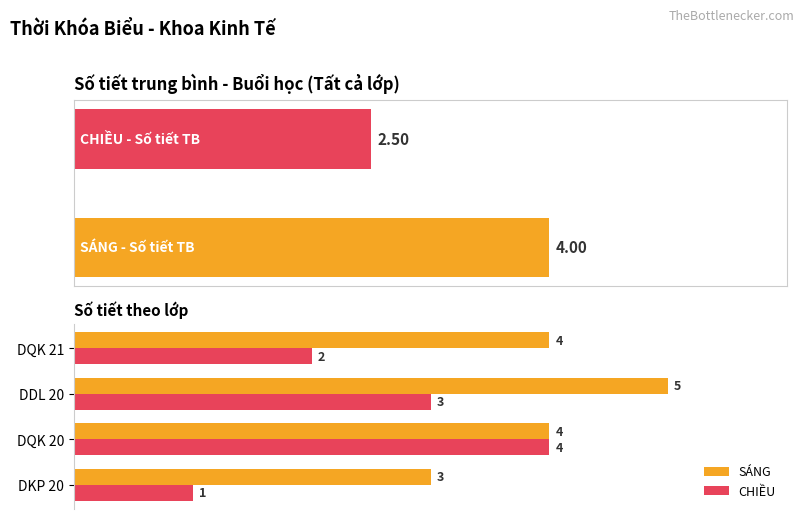

What is the difference between the maximum and minimum values in the SÁNG series?

2